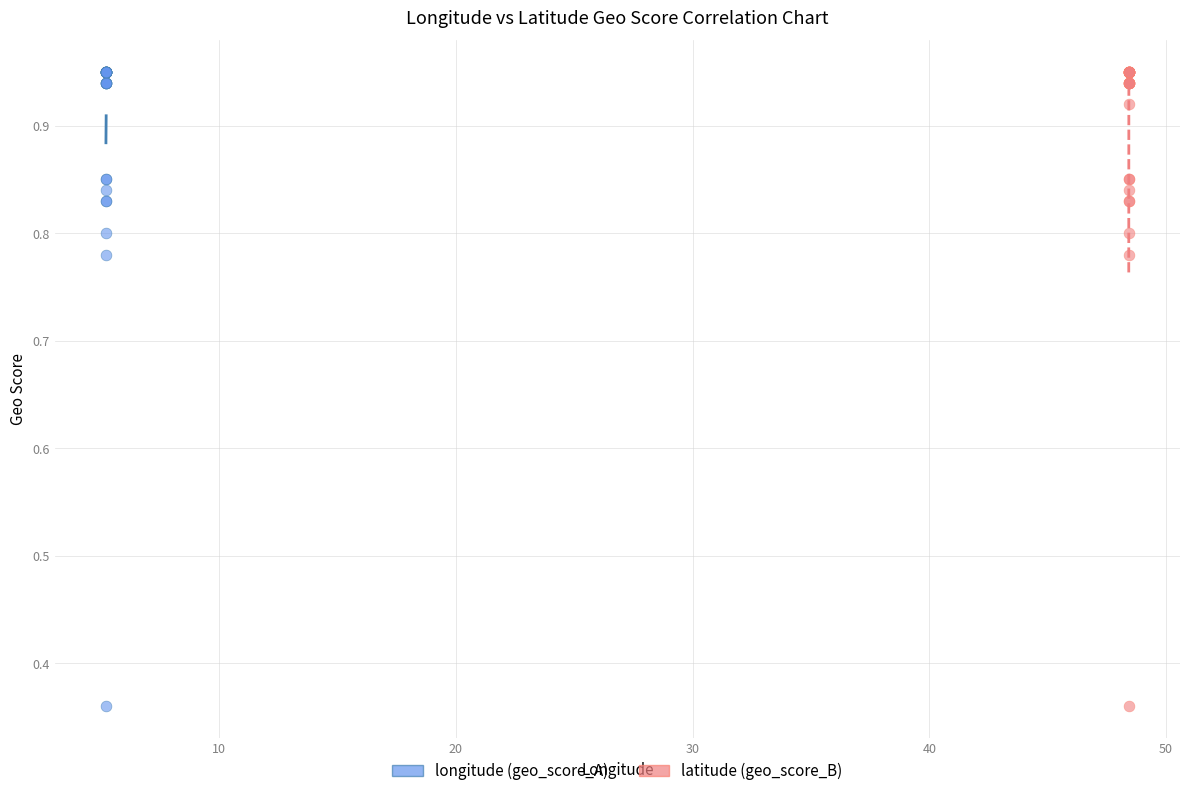

What are all the series names shown in the legend?

longitude (geo_score_A), latitude (geo_score_B)